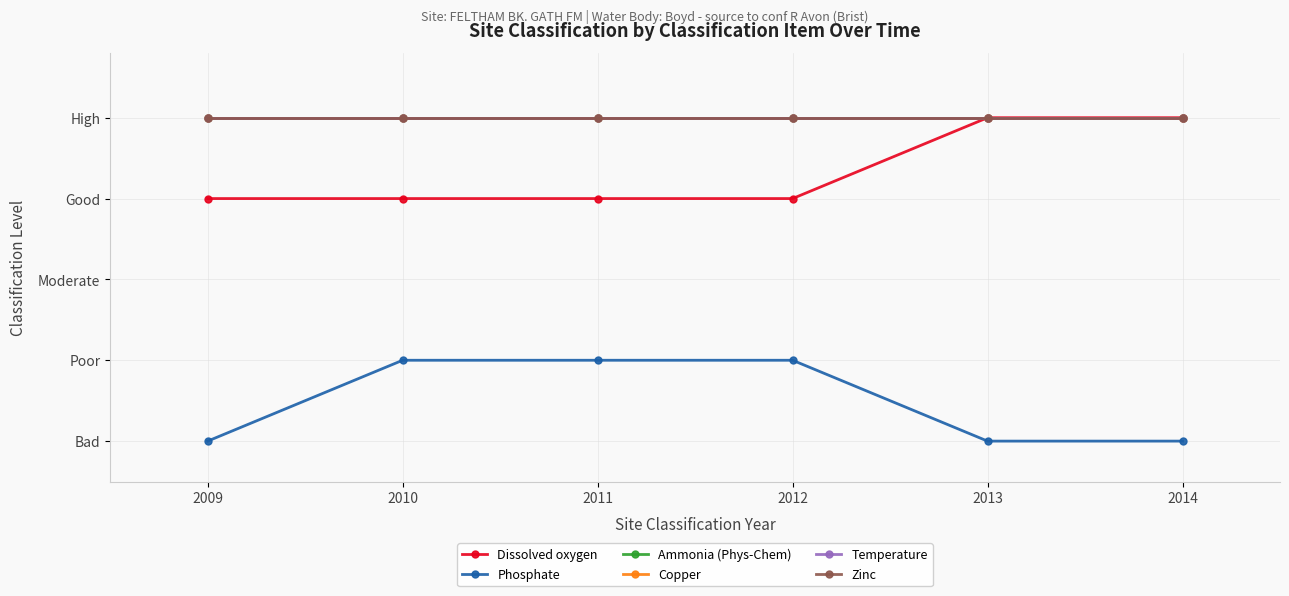

Does the chart have visible grid lines?

Yes